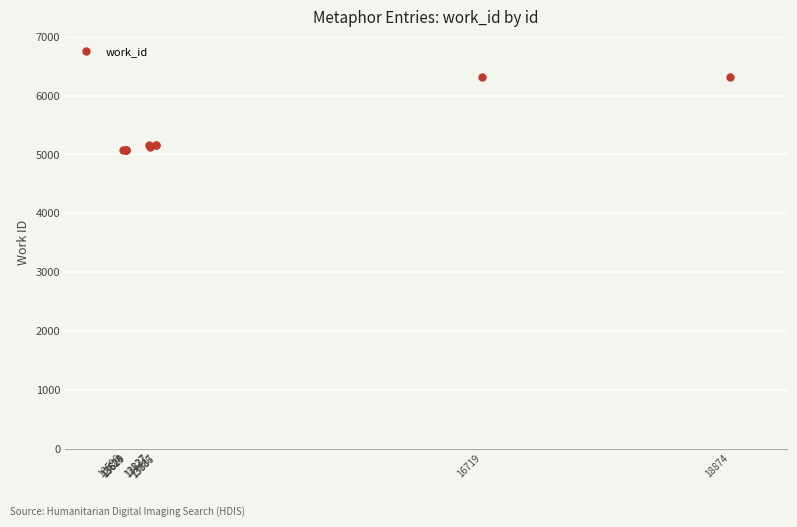

The chart shows a value of 5164 at 13886. True or false?

True